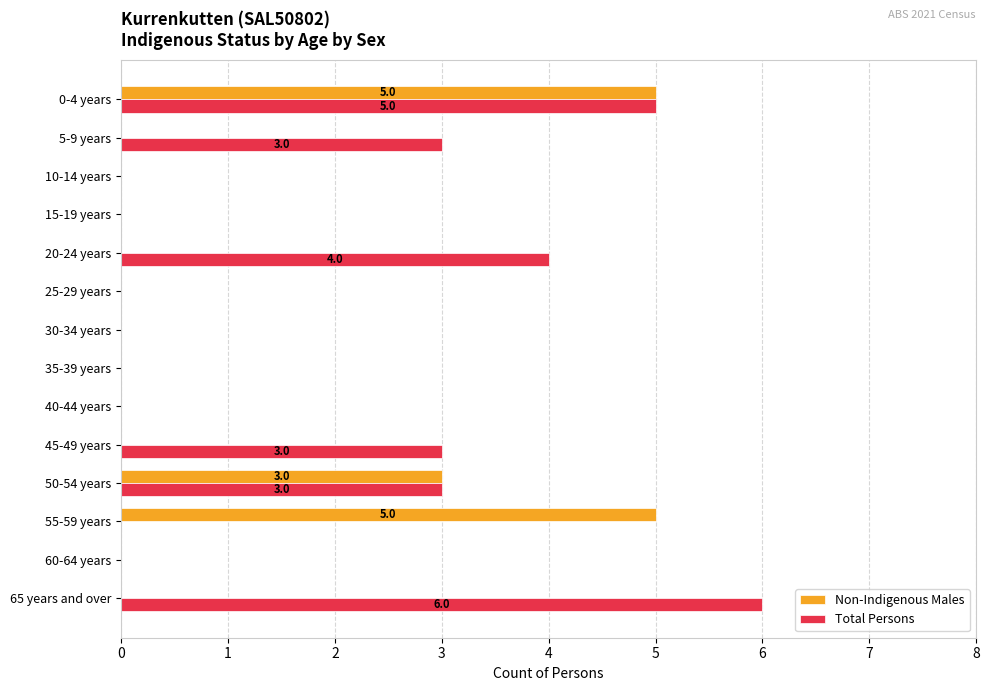

What is the sum of all Total Persons values?

24